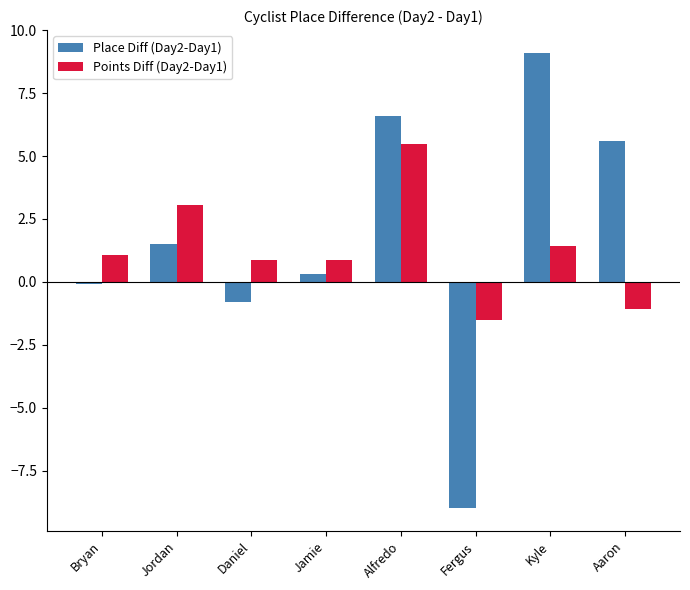

What is the minimum value shown in the chart?

-9.0